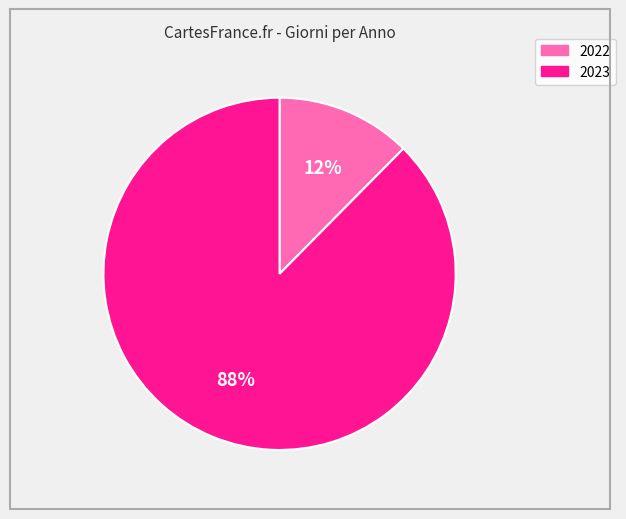

To the nearest percent, what percentage of the pie is 2023?

88%